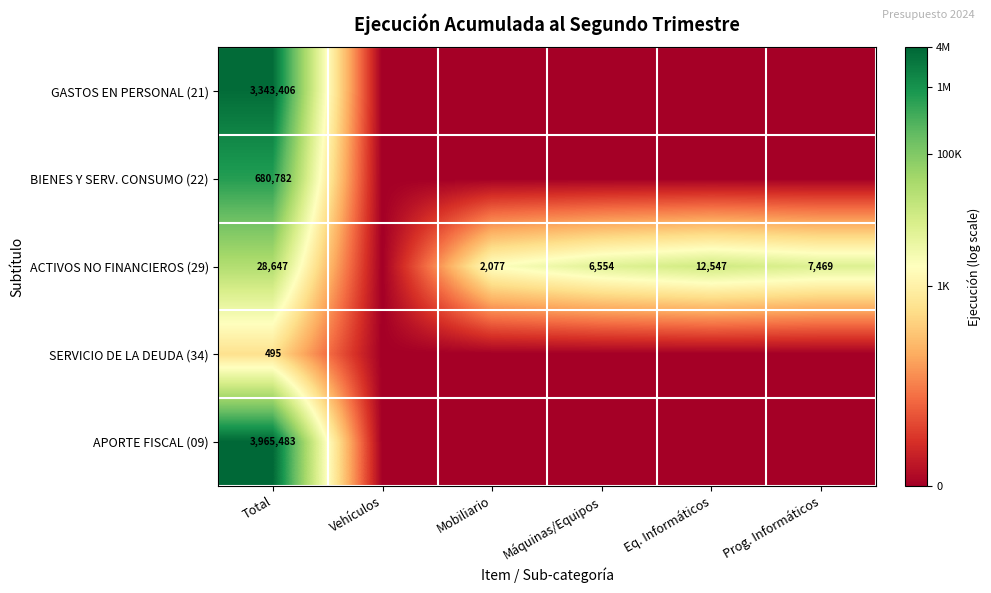

What is the difference between the ACTIVOS NO FINANCIEROS (29) values at Total and Máquinas/Equipos?

22093